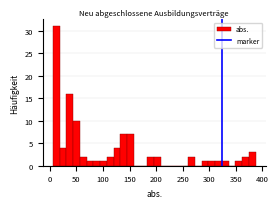

Read against the x-axis, roughly where is the centre of the tallest bar?

10